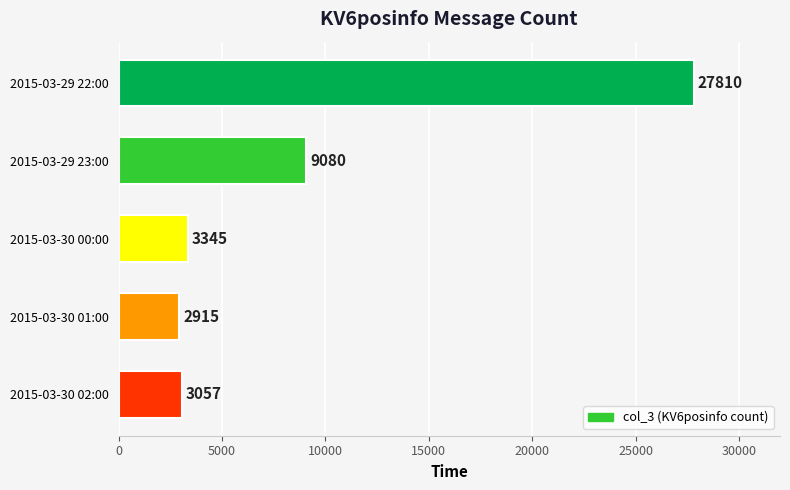

Reading bottom to top, extract all data points from this chart.

2015-03-30 02:00=3057	2015-03-30 01:00=2915	2015-03-30 00:00=3345	2015-03-29 23:00=9080	2015-03-29 22:00=27810